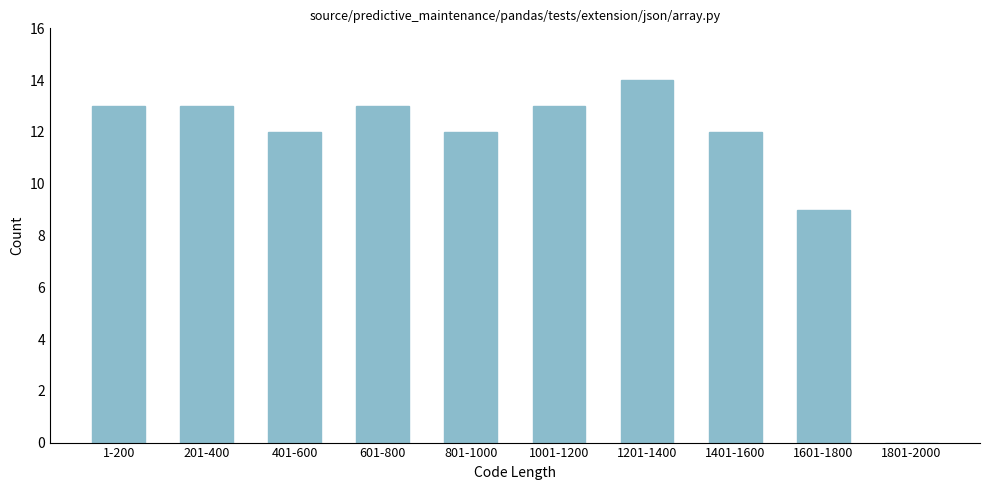

Reading left to right, extract all data points from this chart.

1-200=13	201-400=13	401-600=12	601-800=13	801-1000=12	1001-1200=13	1201-1400=14	1401-1600=12	1601-1800=9	1801-2000=0